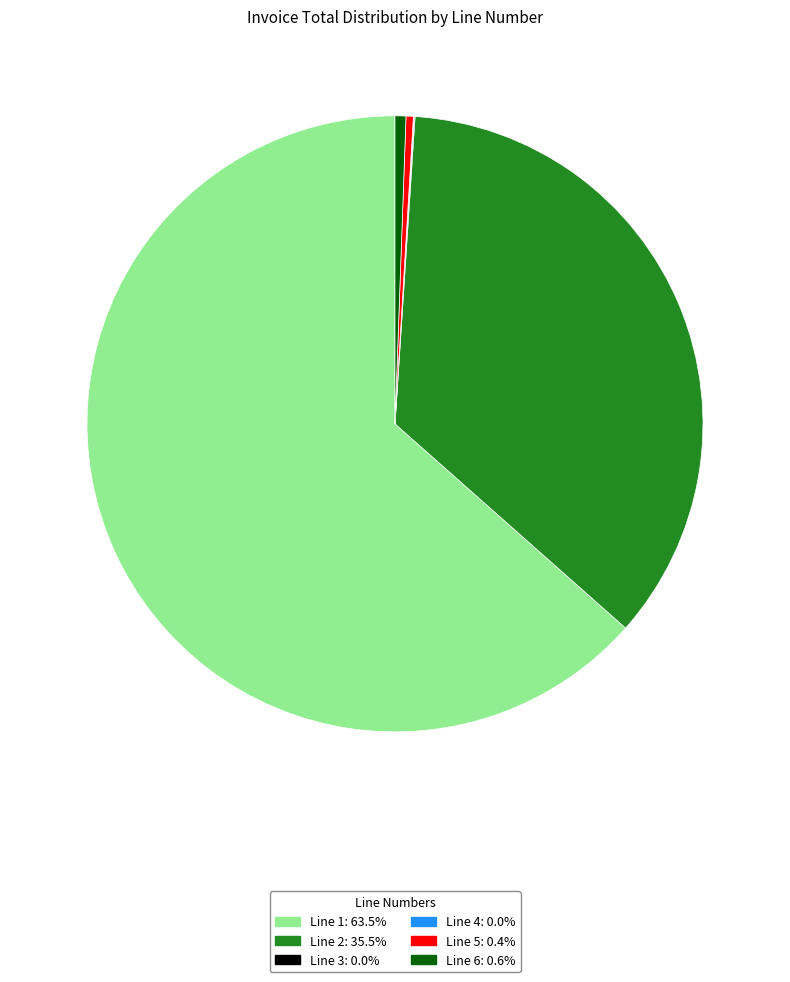

Is there a majority slice in this chart?

Yes